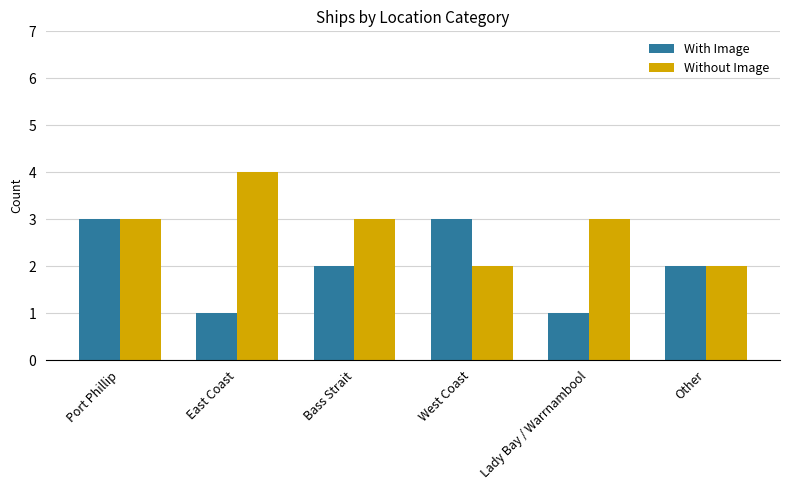

What is the total value across all series at Other?

4